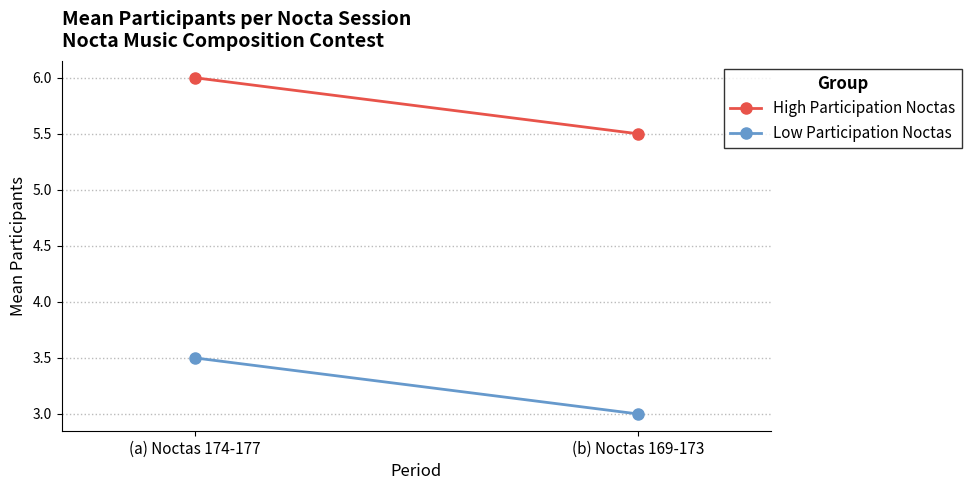

At (a) Noctas 174-177, list the series in order from smallest to largest.

Low Participation Noctas, High Participation Noctas